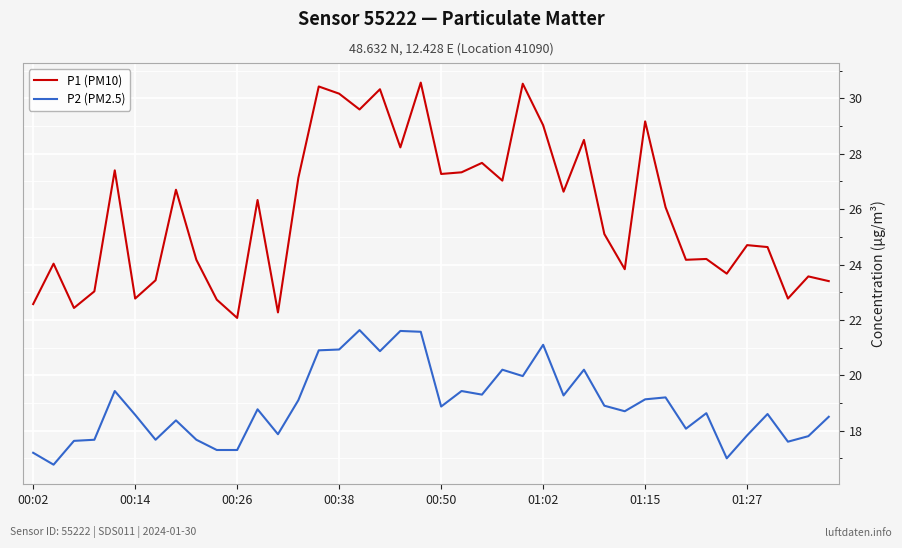

What is the difference between the maximum and minimum values in the P2 (PM2.5) series?

4.9